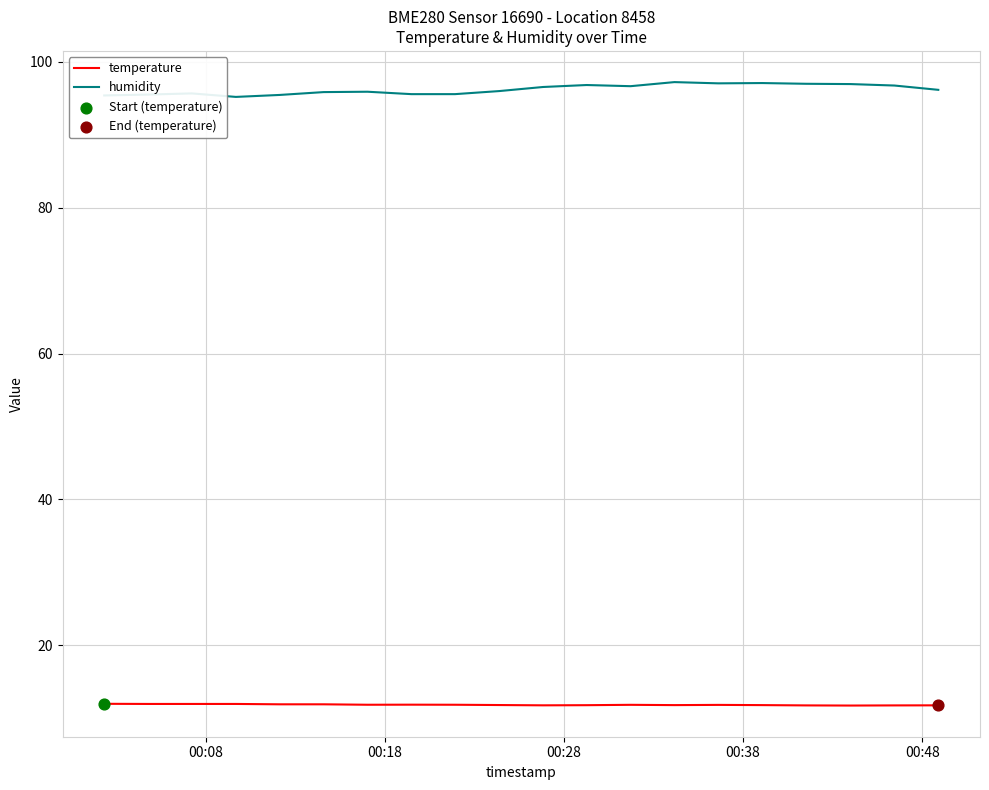

Which series has the largest total across all categories?

humidity